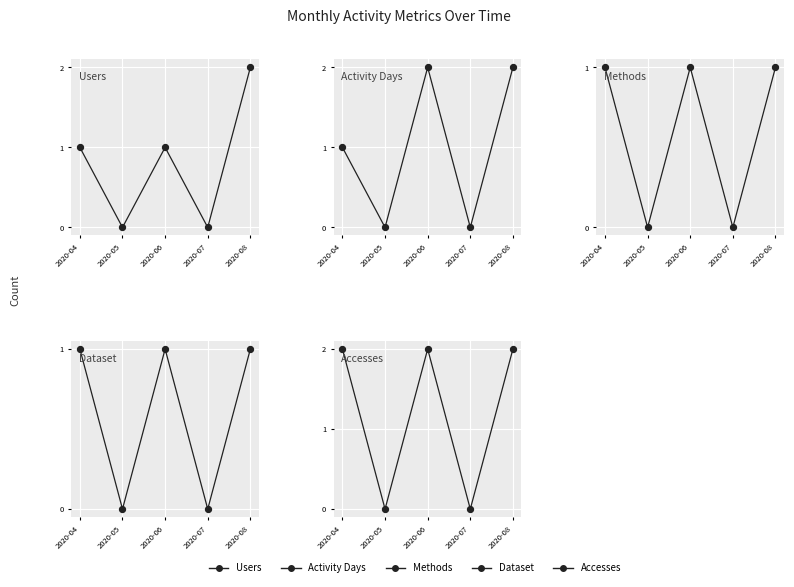

What are all the series names shown in the legend?

Users, Activity Days, Methods, Dataset, Accesses